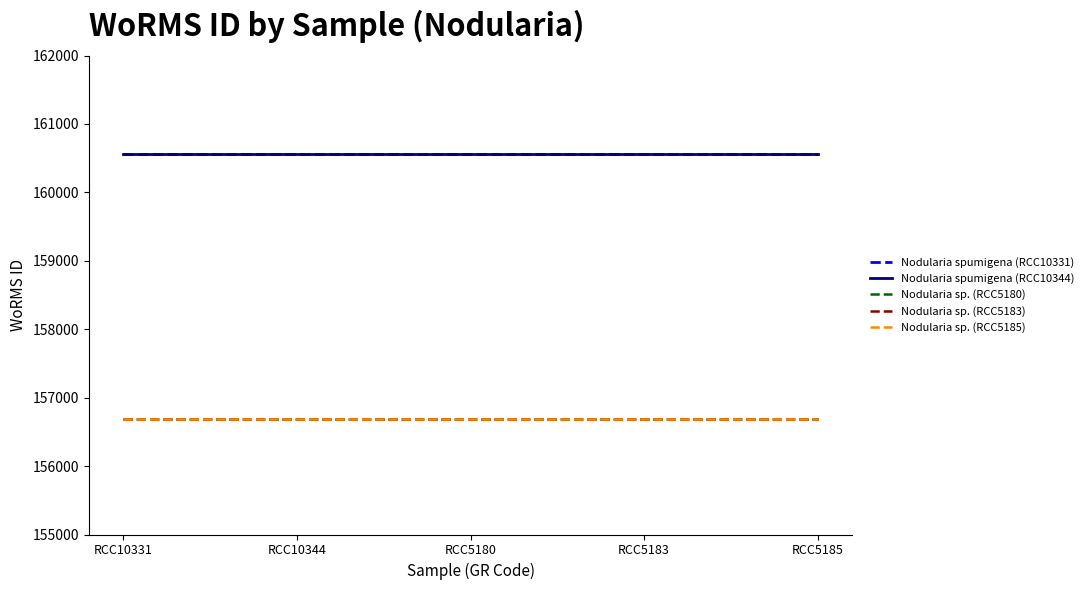

Is the value of Nodularia sp. (RCC5185) at RCC10331 greater than the value of Nodularia sp. (RCC5180) at RCC5185?

No